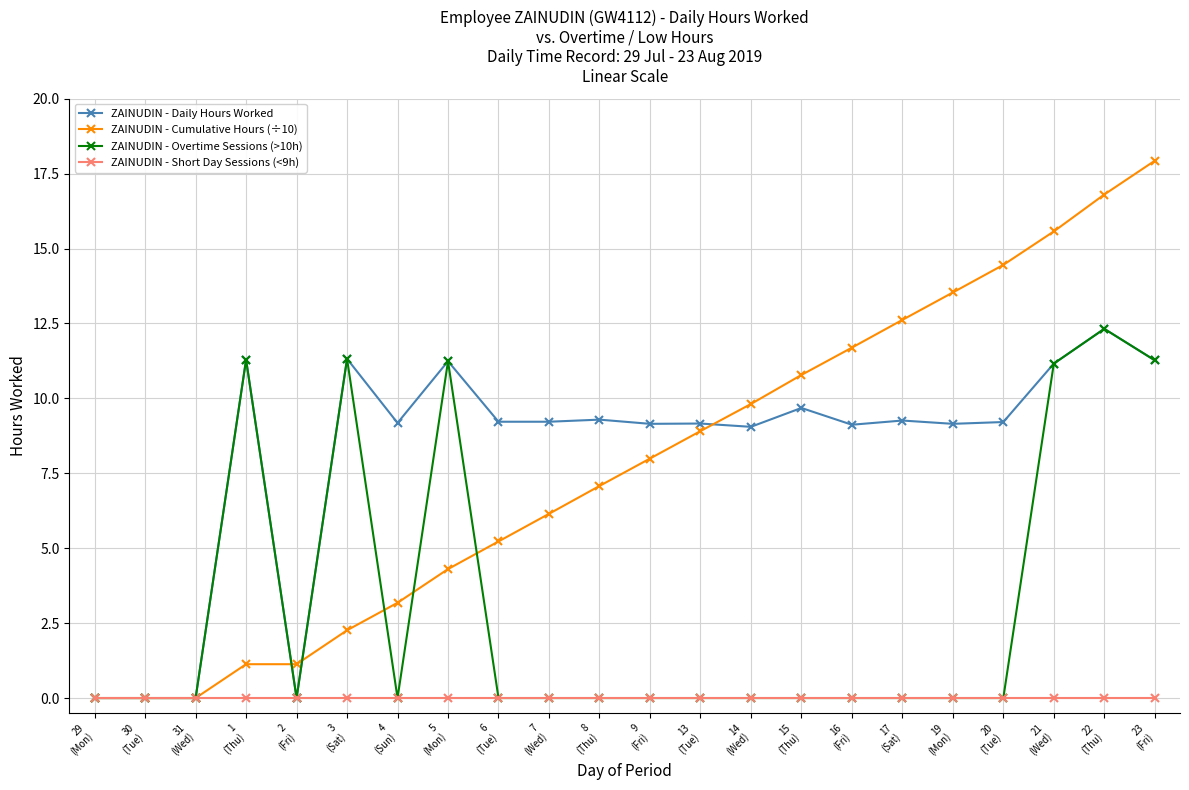

What is the highest value of the ZAINUDIN - Daily Hours Worked series?

12.3